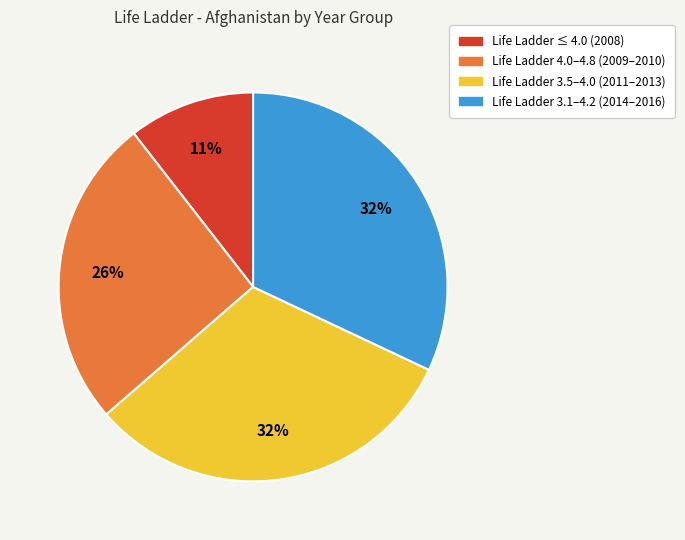

Does Life Ladder 3.1–4.2 (2014–2016) represent more than half of the total?

No